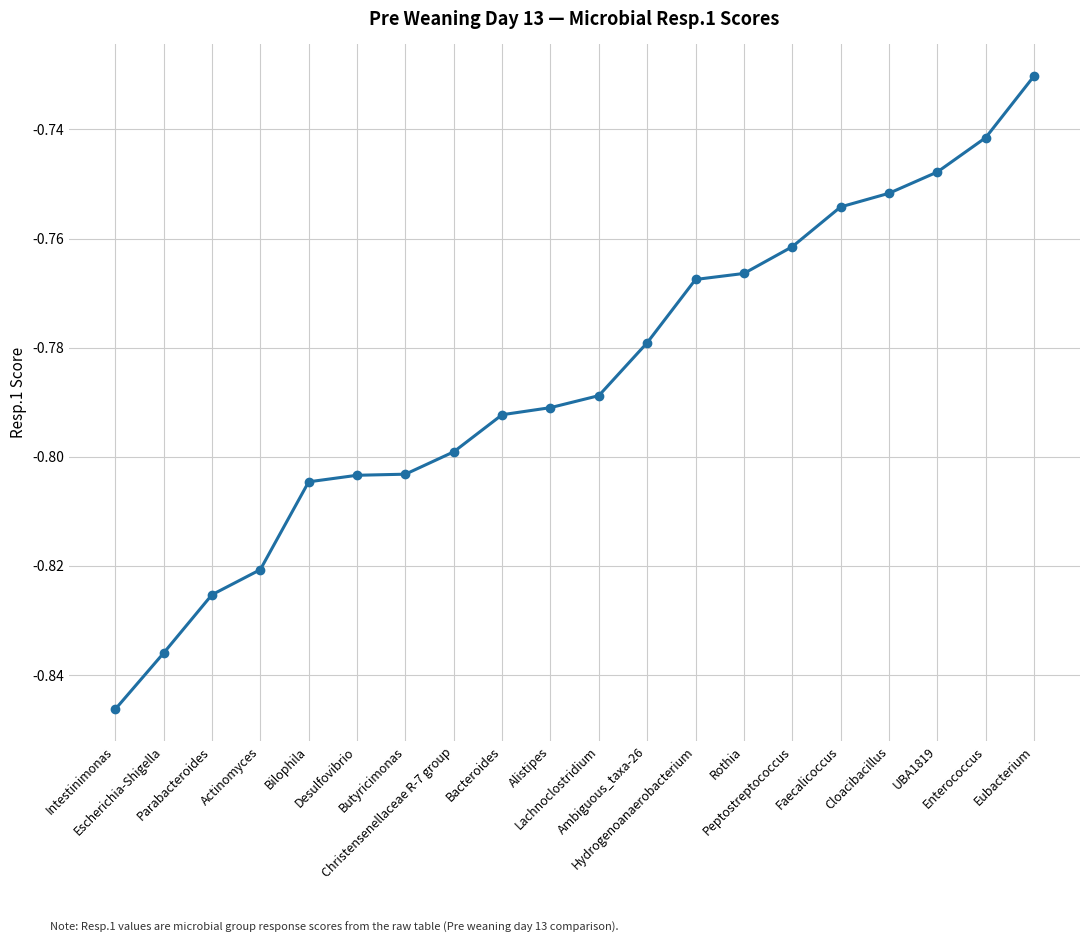

Rank the categories by value from highest to lowest.

Eubacterium, Enterococcus, UBA1819, Cloacibacillus, Faecalicoccus, Peptostreptococcus, Rothia, Hydrogenoanaerobacterium, Ambiguous_taxa-26, Lachnoclostridium, Alistipes, Bacteroides, Christensenellaceae R-7 group, Butyricimonas, Desulfovibrio, Bilophila, Actinomyces, Parabacteroides, Escherichia-Shigella, Intestinimonas